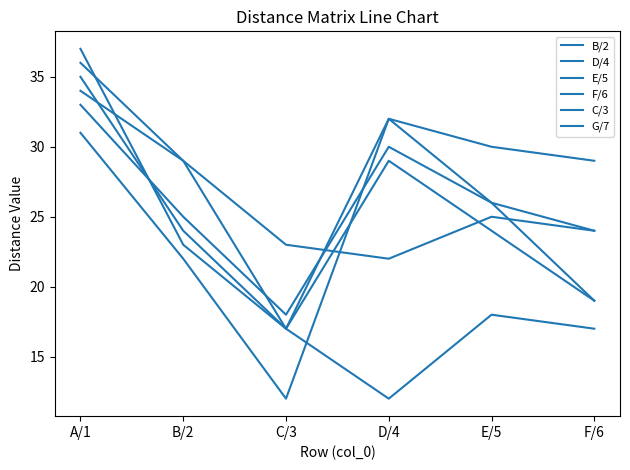

In E/5, how many points are higher than both neighbors (excluding endpoints)?

1